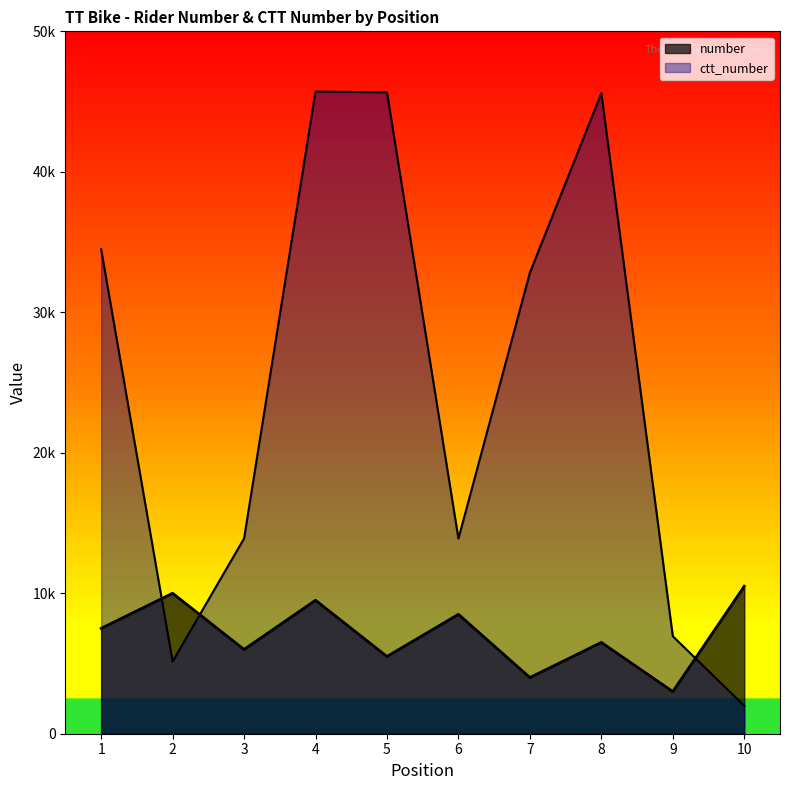

Reading left to right, transcribe all the data shown in this chart.

number: 1=7500	2=10000	3=6000	4=9500	5=5500	6=8500	7=4000	8=6500	9=3000	10=10500
ctt_number: 1=34487	2=5143	3=13899	4=45713	5=45654	6=13894	7=32818	8=45599	9=6939	10=1989